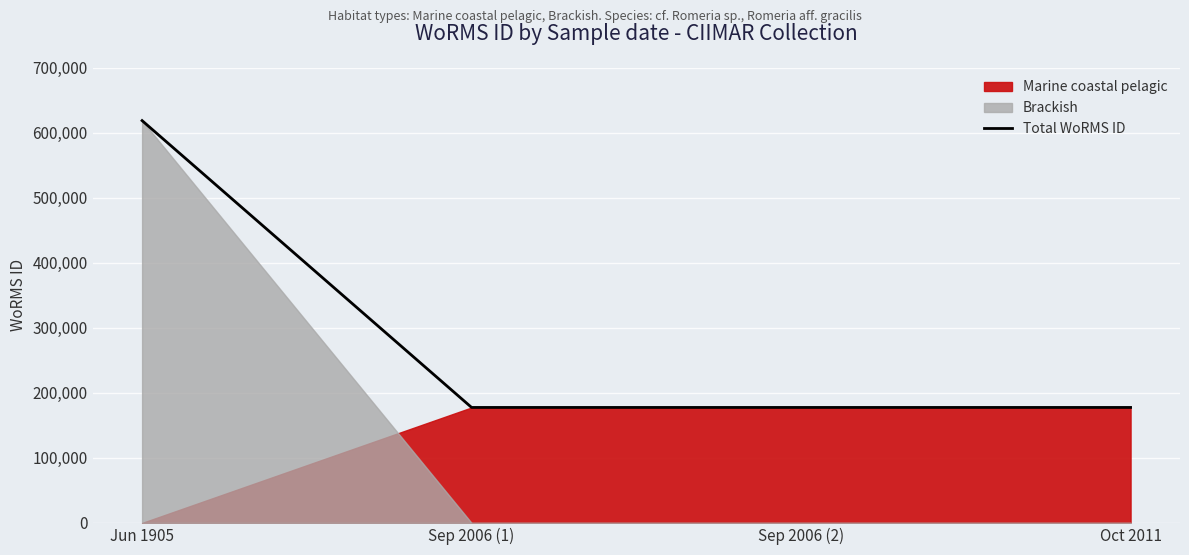

Is it true that the value at Oct 2011 is 310121?

False